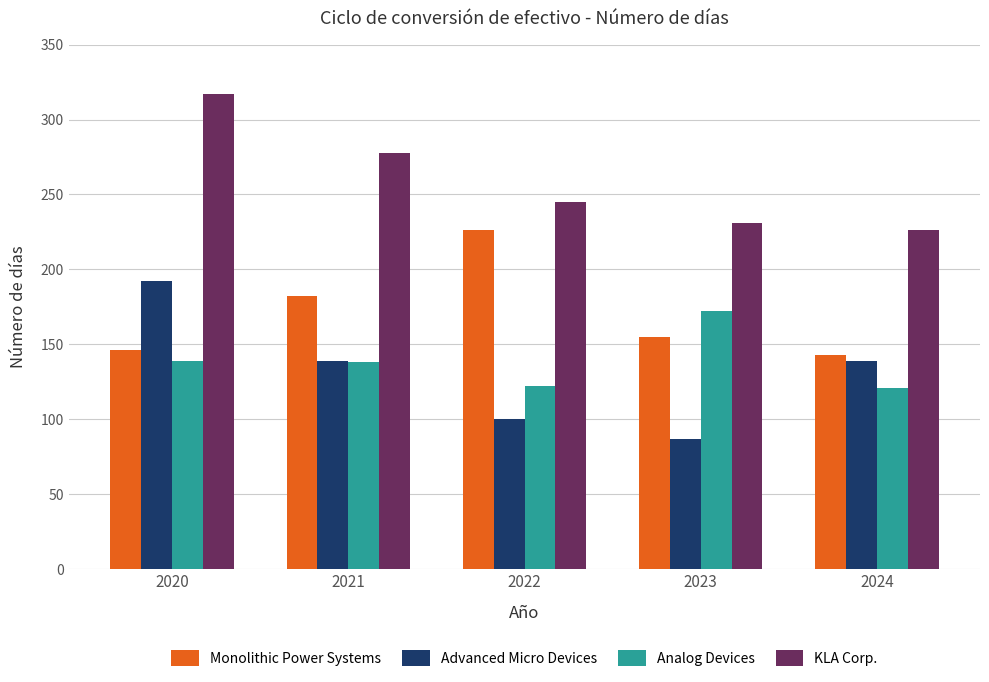

What is the minimum value shown in the chart?

87